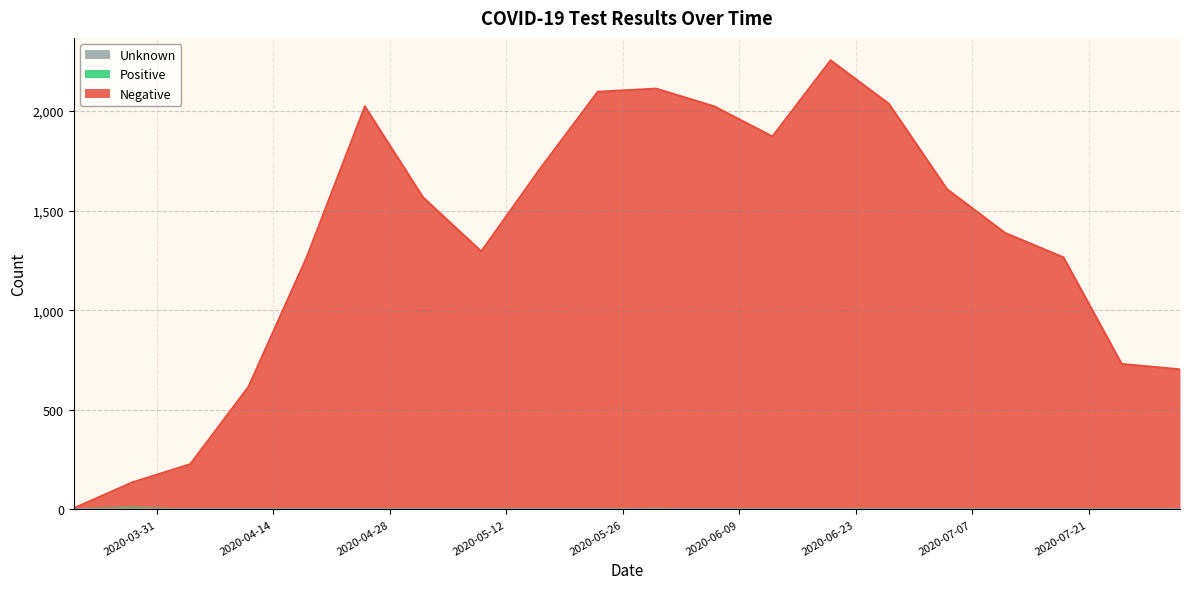

Reading left to right, transcribe all the data shown in this chart.

Negative: 6	135	227	615	1265	2023	1566	1295	1706	2096	2112	2023	1872	2254	2036	1607	1387	1265	730	703
Positive: 1	7	0	0	0	0	1	1	0	0	3	0	0	0	0	0	0	1	0	1